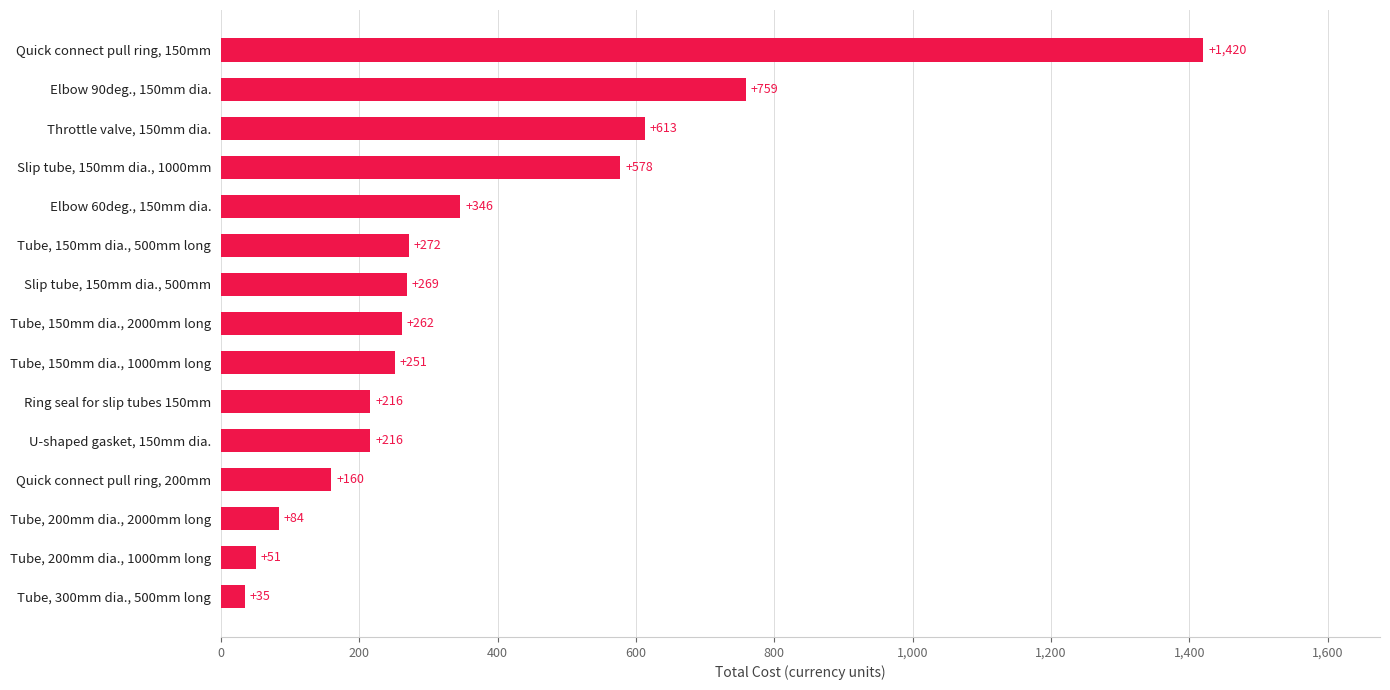

True or false: the data shows 216.1 at U-shaped gasket, 150mm dia..

True